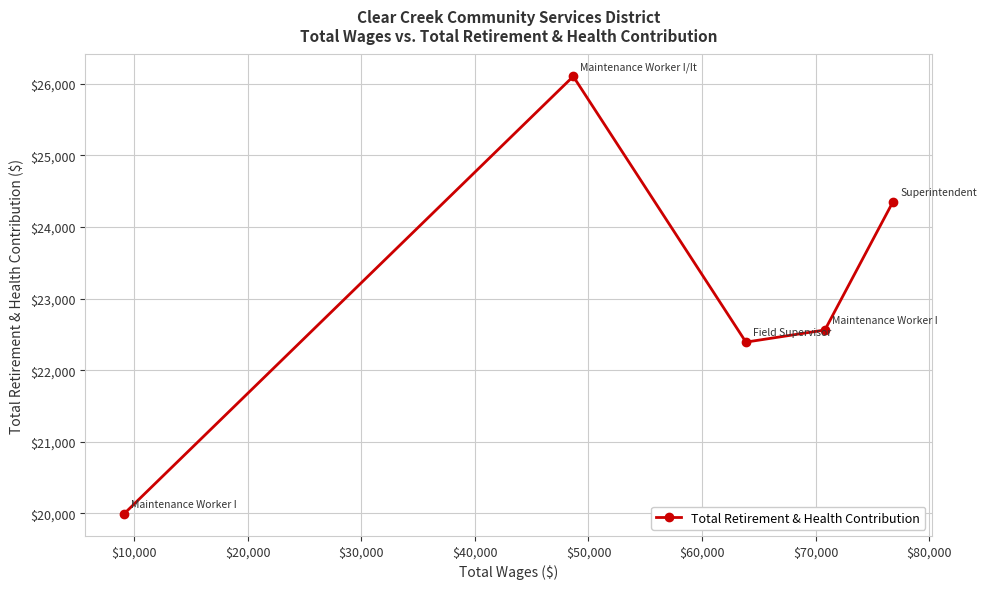

What is the average value?

23081